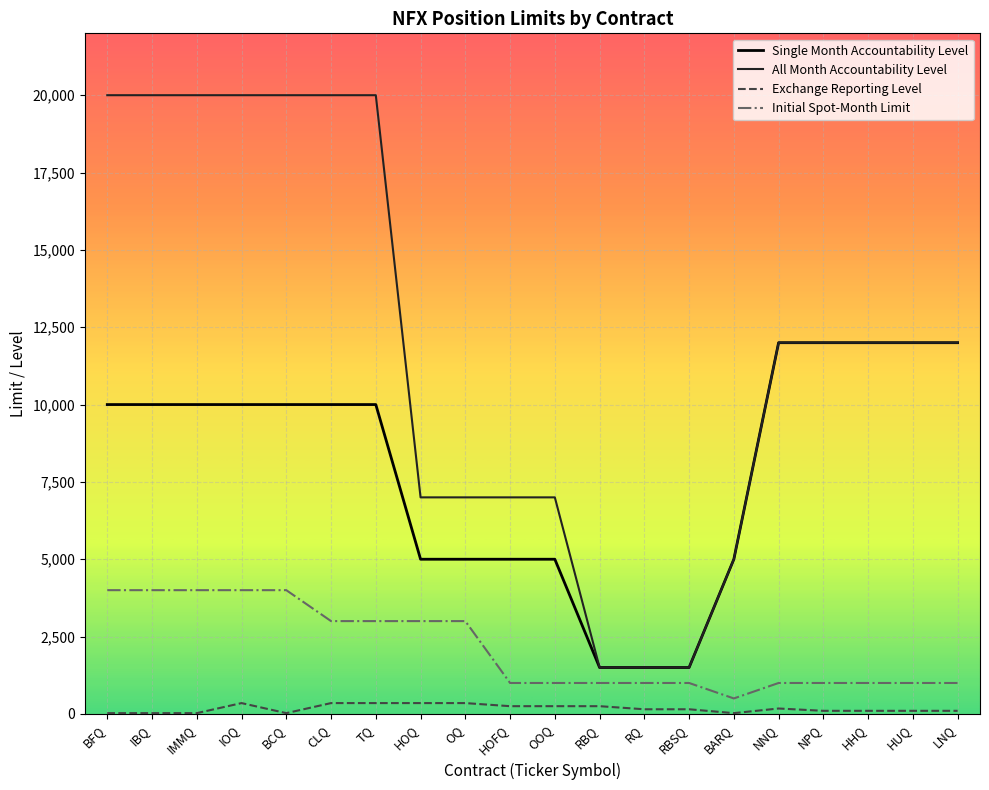

What is the difference between the maximum and second lowest values in the All Month Accountability Level series?

18500